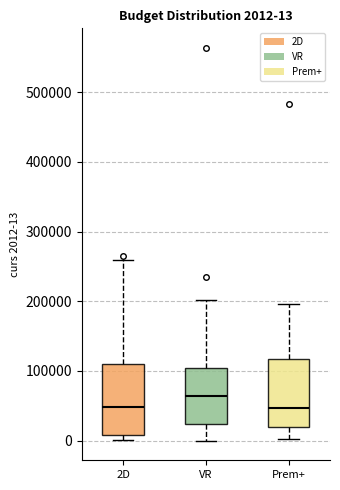

Which box has the highest median line?

VR